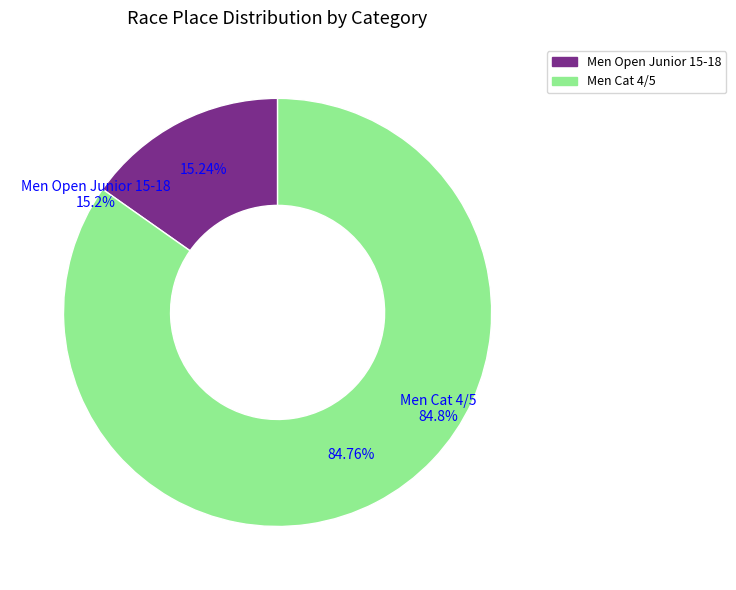

Is the sum of Men Open Junior 15-18 and Men Cat 4/5 greater than half?

Yes